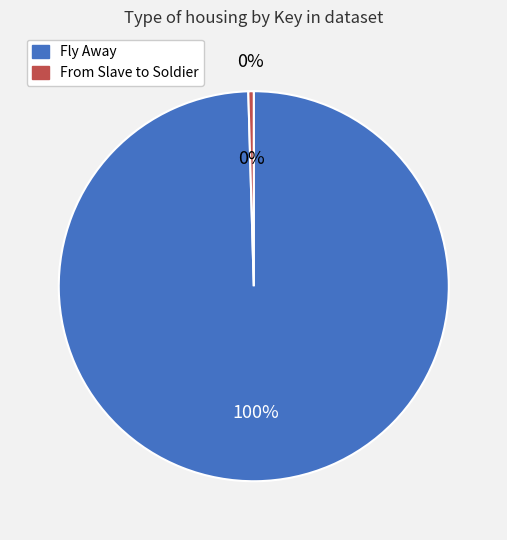

Which slice represents more than half of the pie?

Fly Away (403910348)